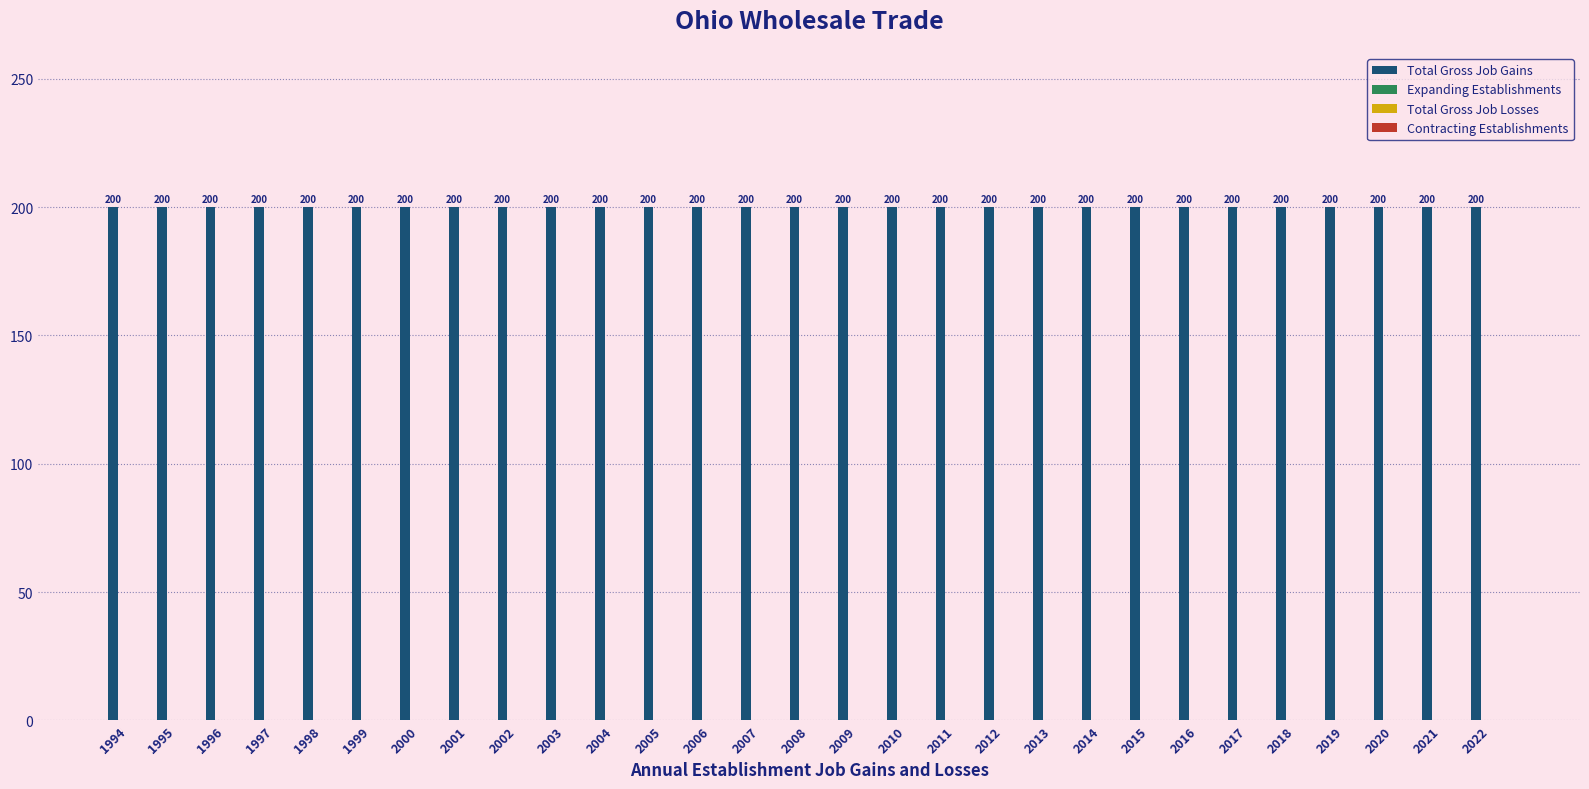

What is the total value across all series at 2017?

200